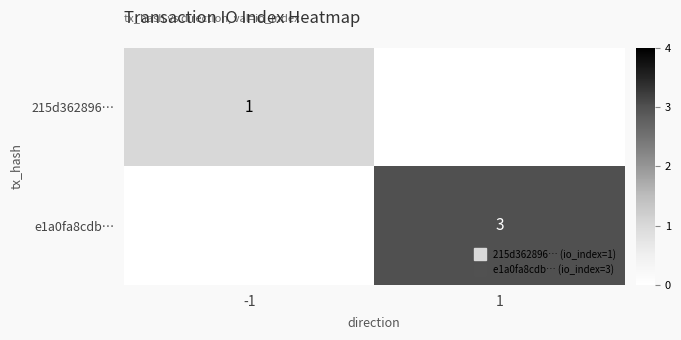

How many values in 215d362896… are above zero?

1